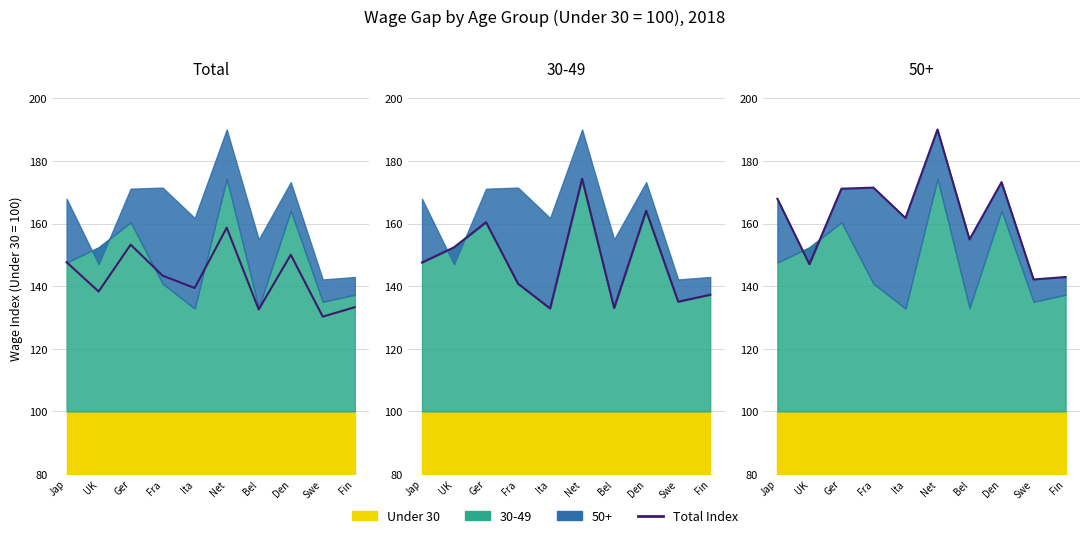

How many categories are shown in the chart?

10